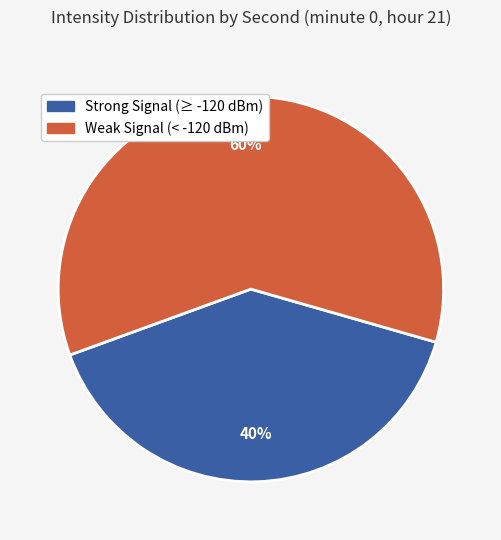

To the nearest percent, what is the combined percentage of Weak Signal (< -120 dBm) and Strong Signal (≥ -120 dBm)?

100%